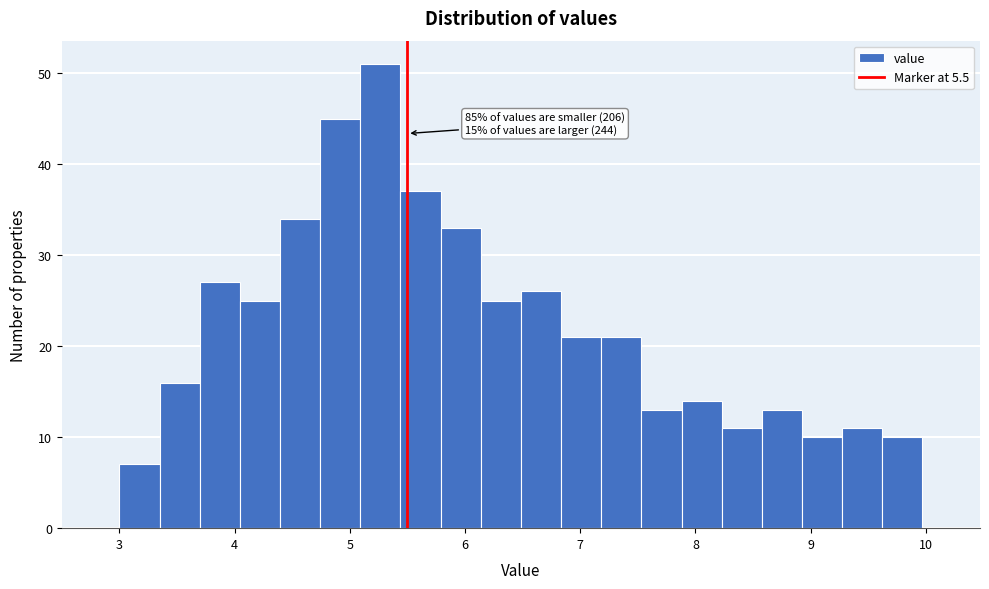

Around what value on the x-axis is the tallest bar? Give the approximate position of its centre, as read against the axis.

5.3